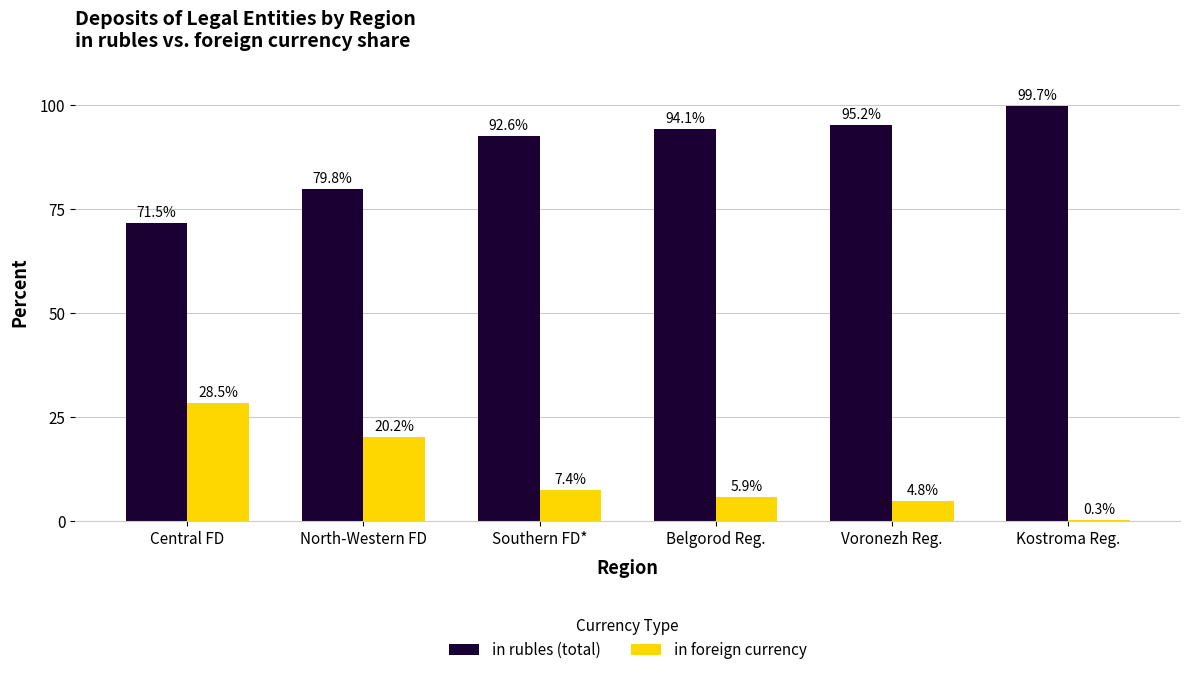

How many groups of bars are there?

6